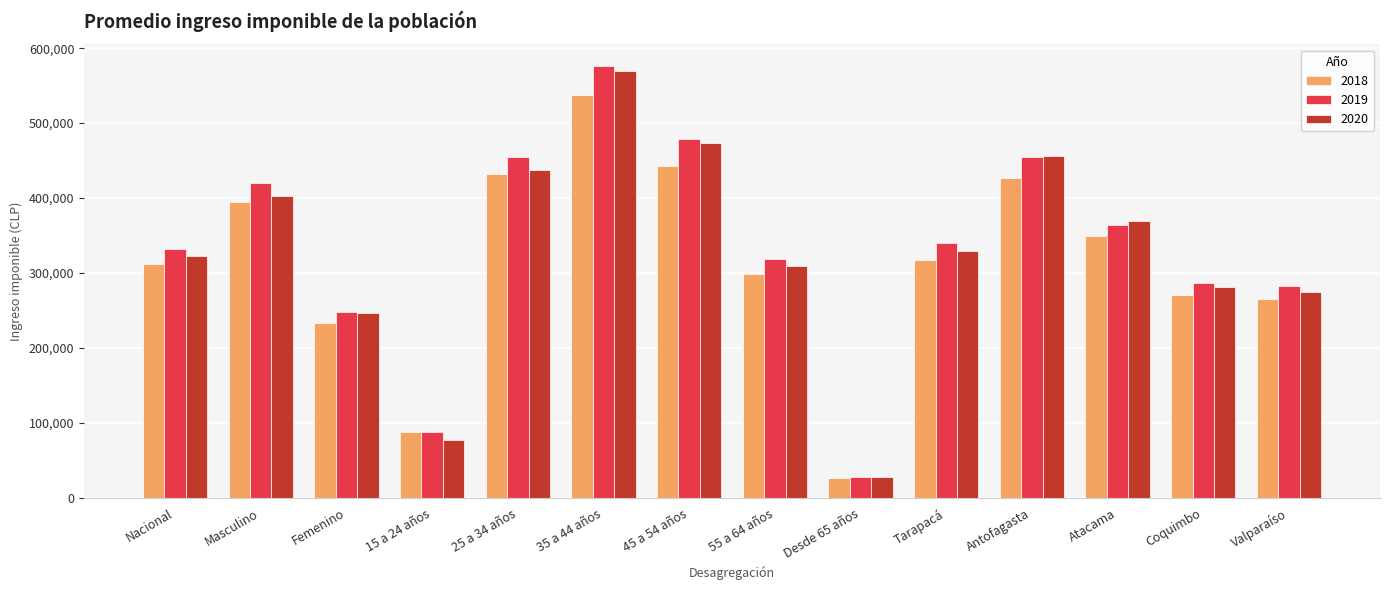

Which series has the widest spread of values?

2019